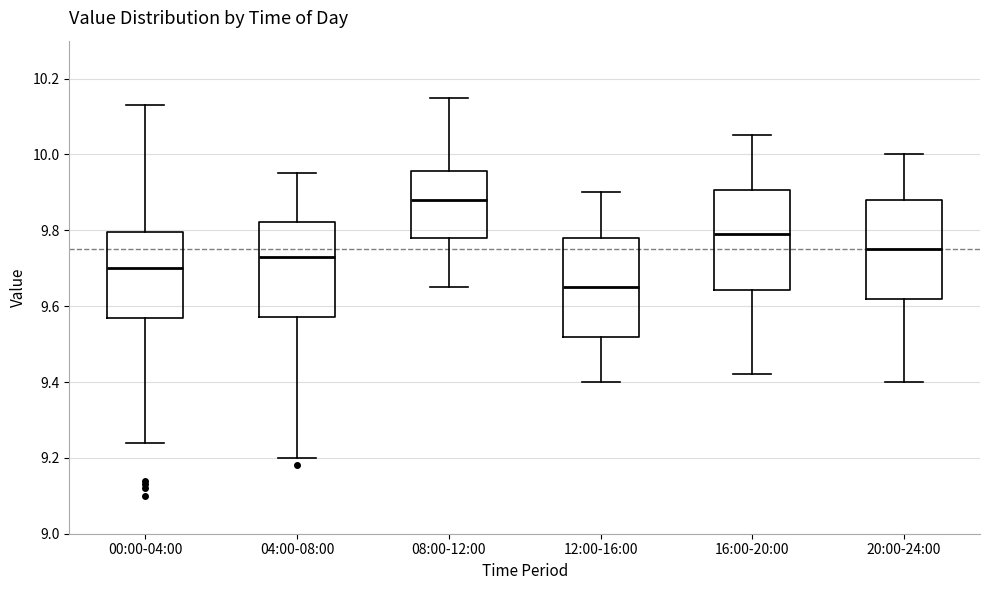

Which box has the highest median line?

08:00-12:00